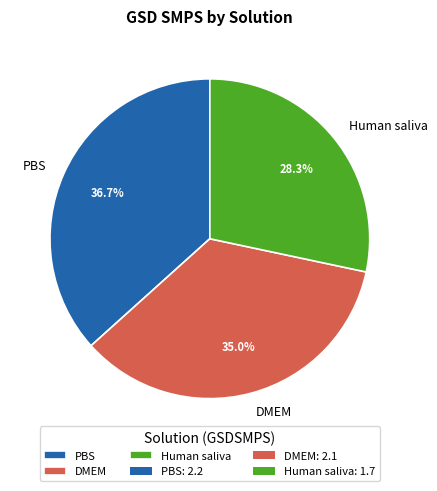

What percentage is the DMEM slice, to the nearest percent?

35%